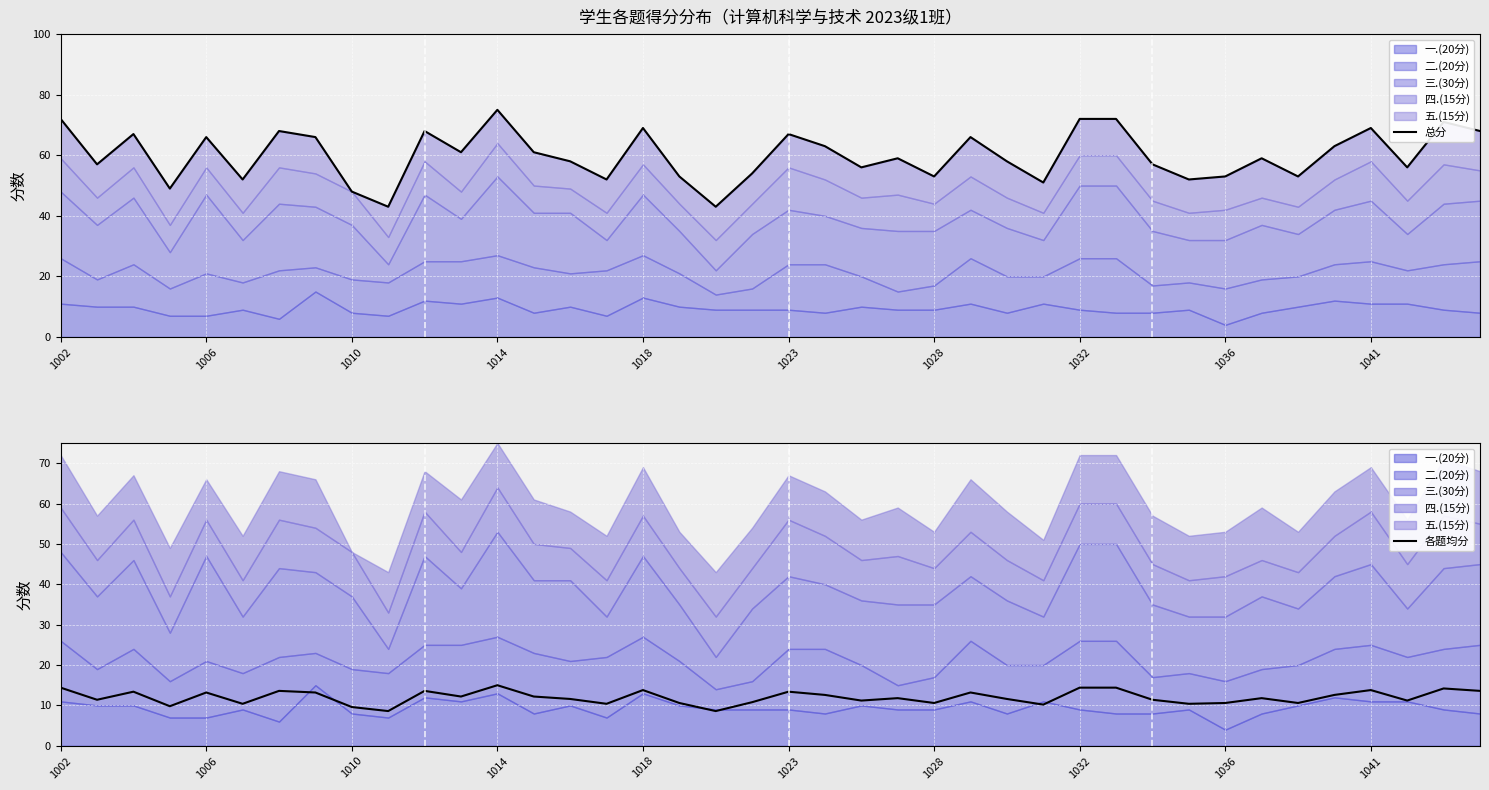

What is the lowest value of the 各题均分 series?

8.6